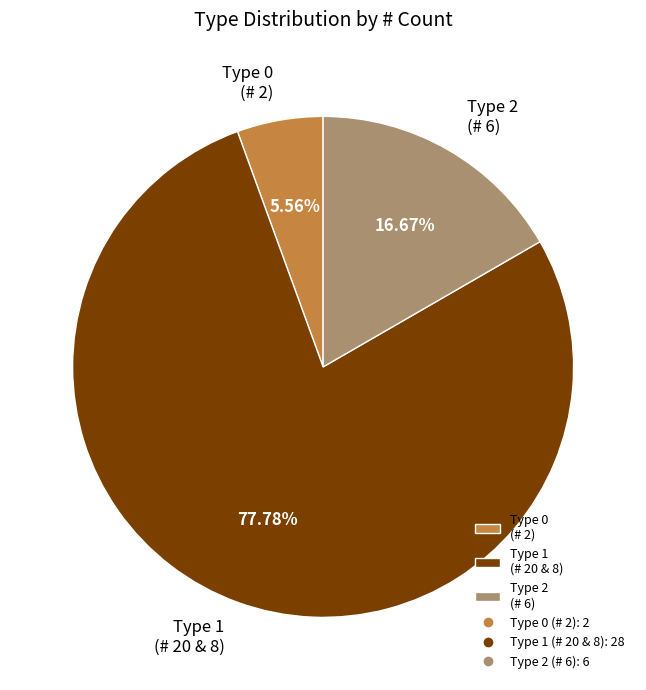

Is the sum of Type 0 (# 2) and Type 2 (# 6) greater than half?

No